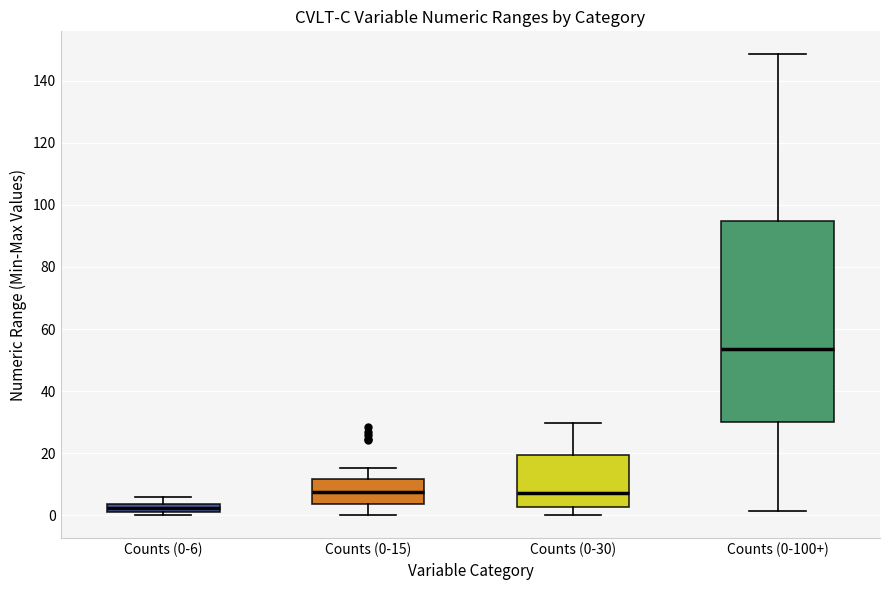

Where is the upper edge of the box for Counts (0-6) on the y-axis? The values are not printed on the chart, so give them approximately, as read against the axis.

4